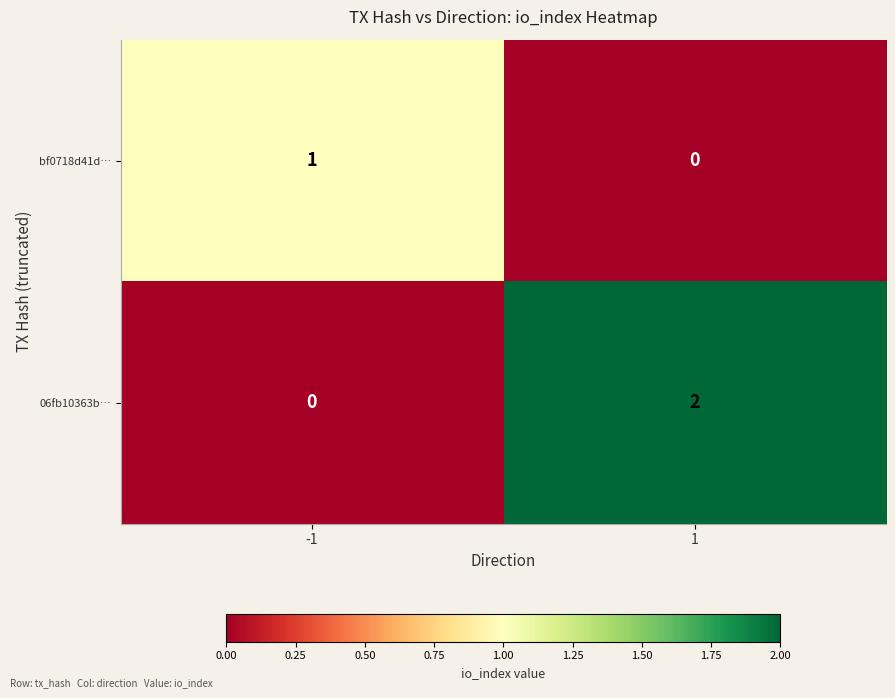

Which series has the largest range (max minus min)?

06fb10363b…